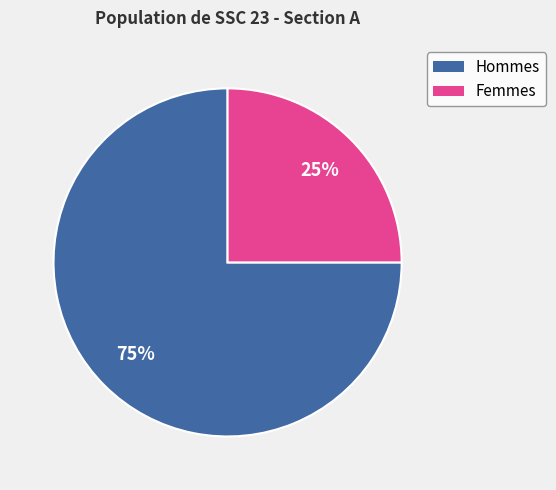

To the nearest percent, what is the difference between the largest and smallest slice percentages?

50%